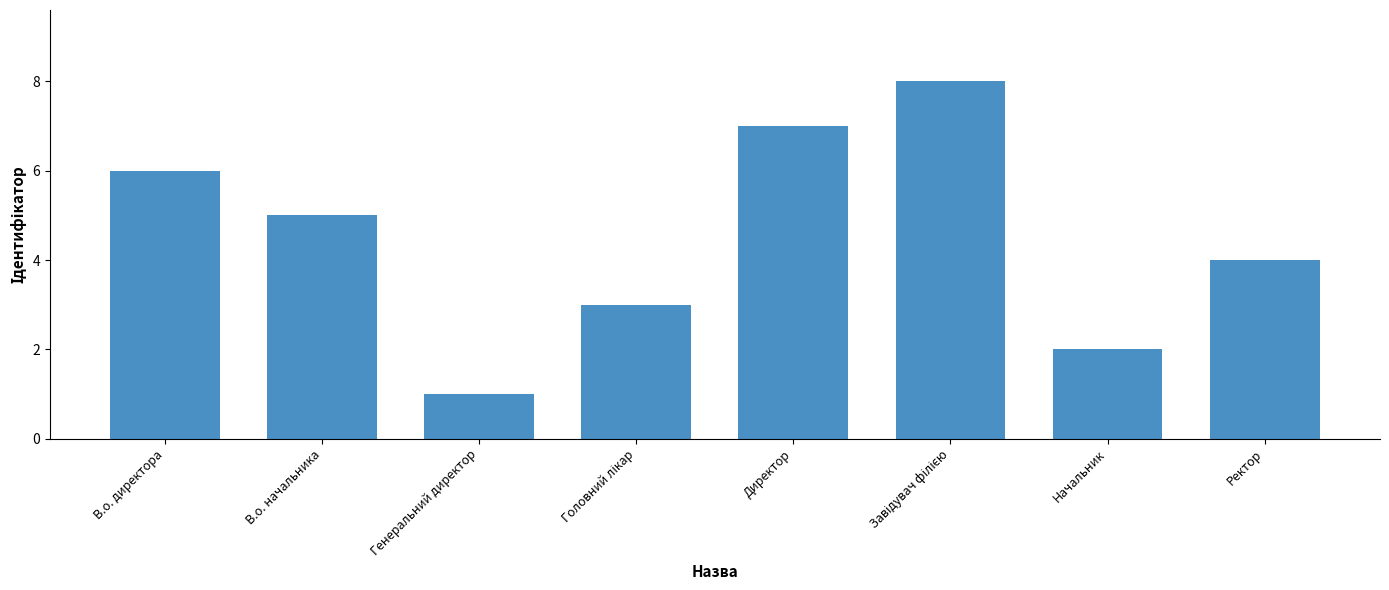

The value at Начальник is 1. True or false?

False